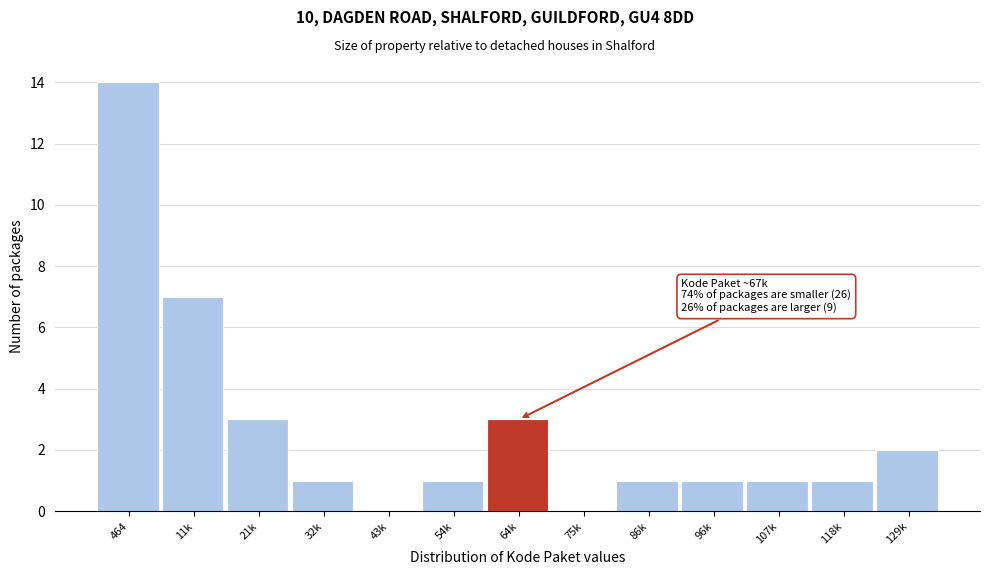

Reading left to right, transcribe all the data shown in this chart.

464=14	11k=7	21k=3	32k=1	43k=0	54k=1	64k=3	75k=0	86k=1	96k=1	107k=1	118k=1	129k=2